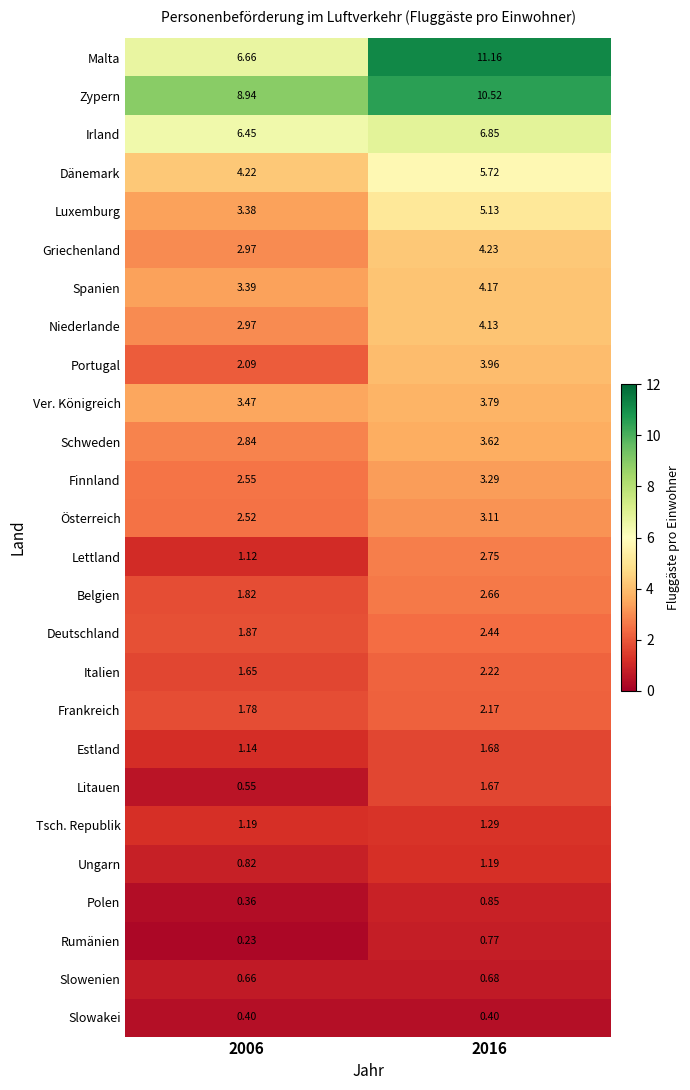

Is the value of Polen at 2016 greater than the value of Ungarn at 2016?

No